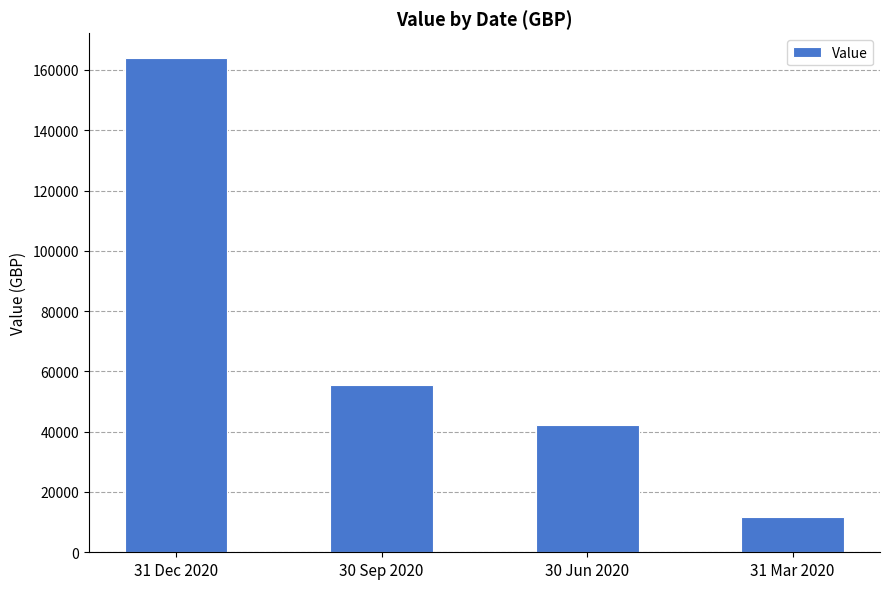

What is the label of the 1st bar from the left?

31 Dec 2020